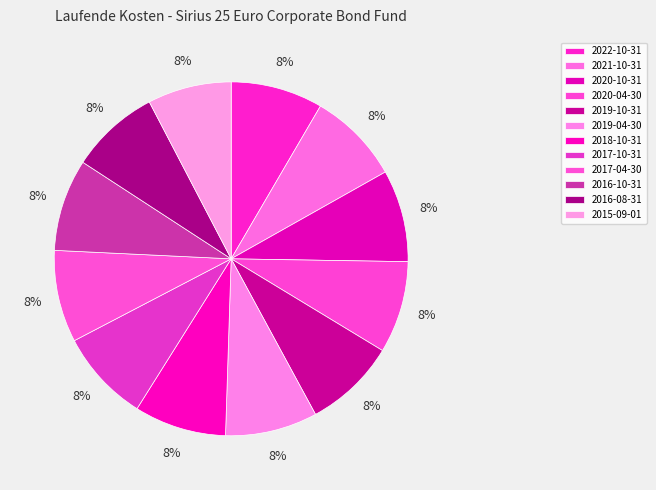

To the nearest percent, what is the average slice percentage?

8%